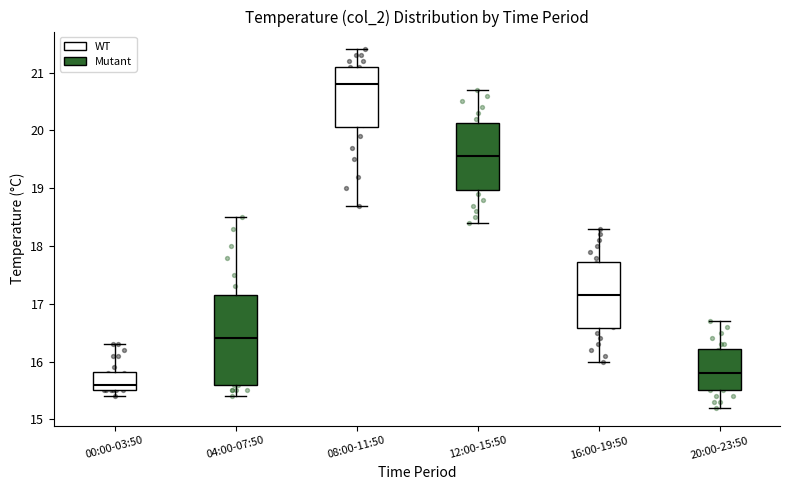

Reading left to right, transcribe this box plot: for each box, give where its median line is, the range the box spans, and where its two whiskers end, as read against the y-axis. The values are not printed on the chart, so give them approximately, as read against the axis.

00:00-03:50: median 15.6, box 15.5 to 15.8, whiskers 15.4 to 16.3
04:00-07:50: median 16.4, box 15.6 to 17.2, whiskers 15.4 to 18.5
08:00-11:50: median 20.8, box 20.1 to 21.1, whiskers 18.7 to 21.4
12:00-15:50: median 19.6, box 19.0 to 20.1, whiskers 18.4 to 20.7
16:00-19:50: median 17.2, box 16.6 to 17.7, whiskers 16.0 to 18.3
20:00-23:50: median 15.8, box 15.5 to 16.2, whiskers 15.2 to 16.7